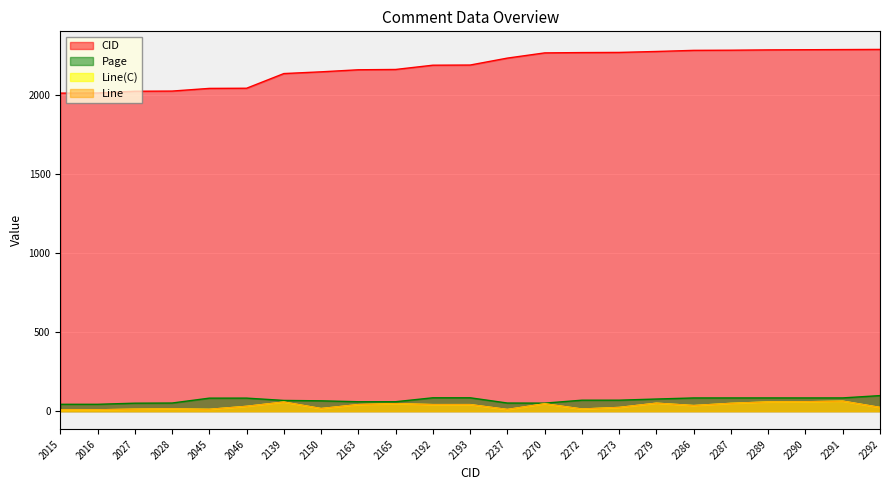

Which series changed the most between 2165 and 2273?

CID